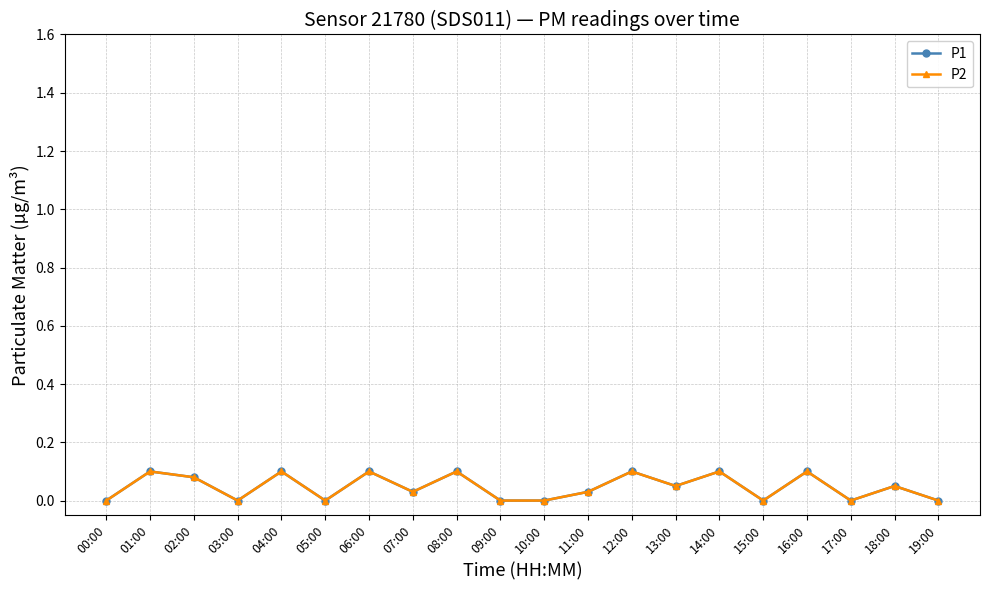

List the labels in order of P1 value, largest first.

01:00, 04:00, 06:00, 08:00, 12:00, 14:00, 16:00, 02:00, 13:00, 18:00, 07:00, 11:00, 00:00, 03:00, 05:00, 09:00, 10:00, 15:00, 17:00, 19:00